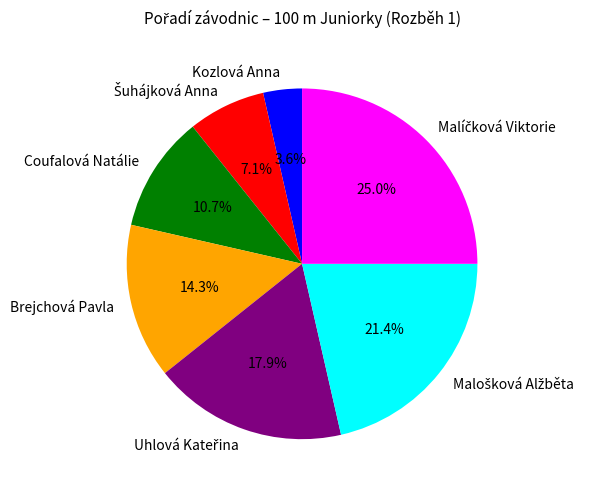

To the nearest percent, what is the average slice percentage?

14%